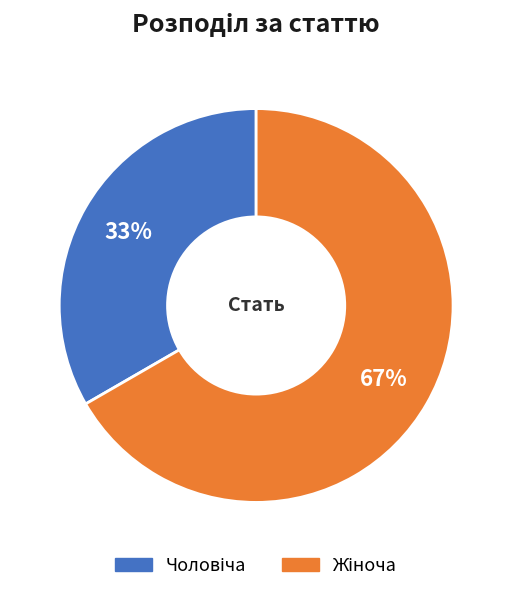

Does any single category account for the majority?

Yes